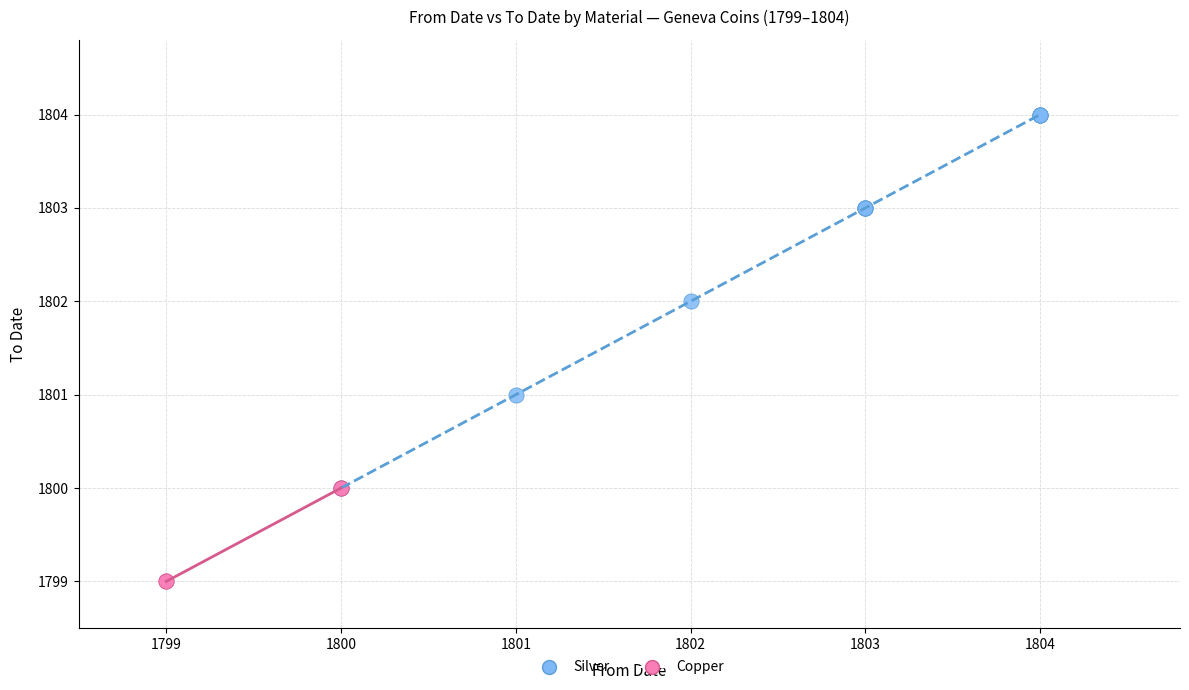

What are all the series names shown in the legend?

Silver, Copper